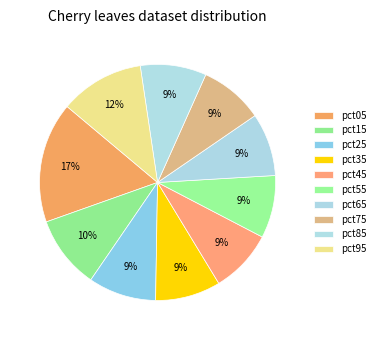

Which category has the biggest portion of the pie?

pct05